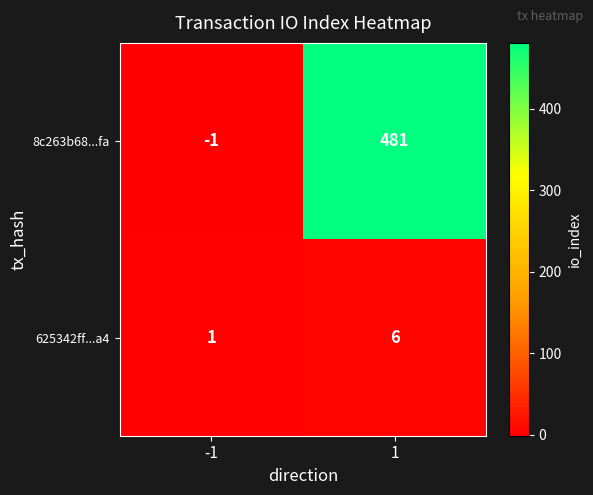

Reading left to right, transcribe all the data shown in this chart.

8c263b68...fa: -1	481
625342ff...a4: 1	6